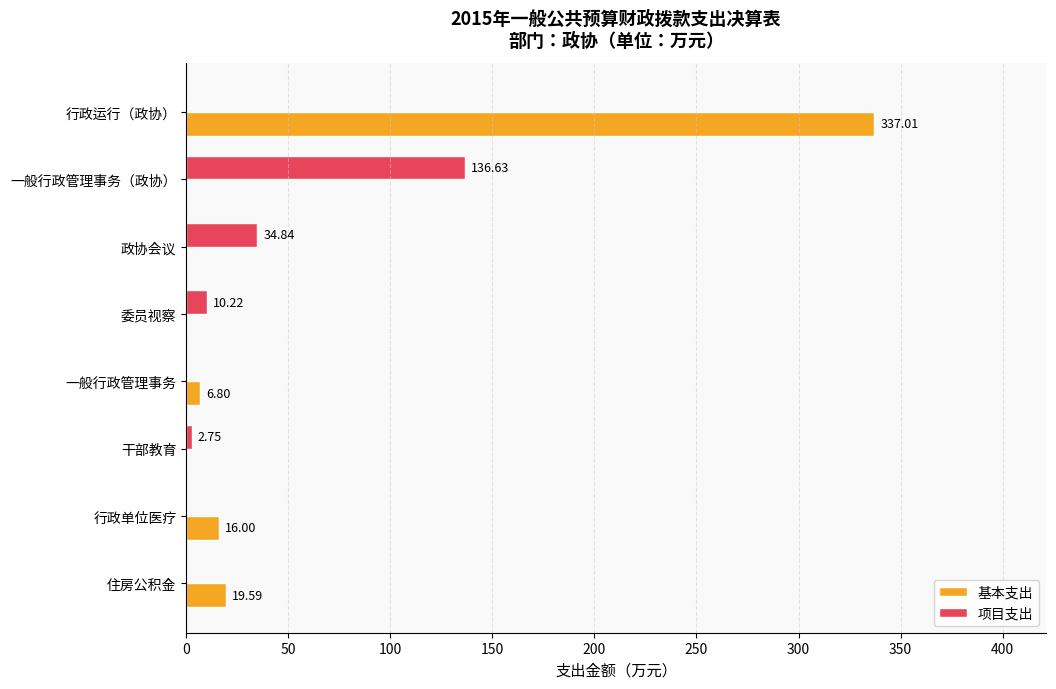

Which category has the highest value in the 基本支出 series?

行政运行（政协）